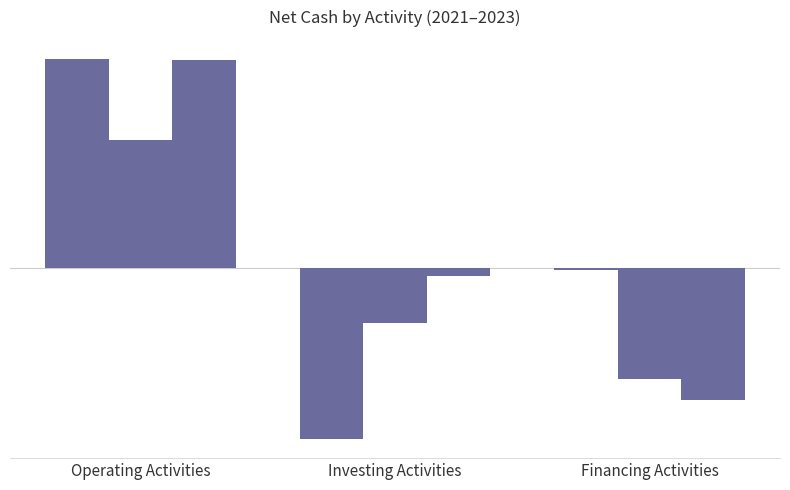

What is the label of the 3rd bar from the left?

Financing Activities